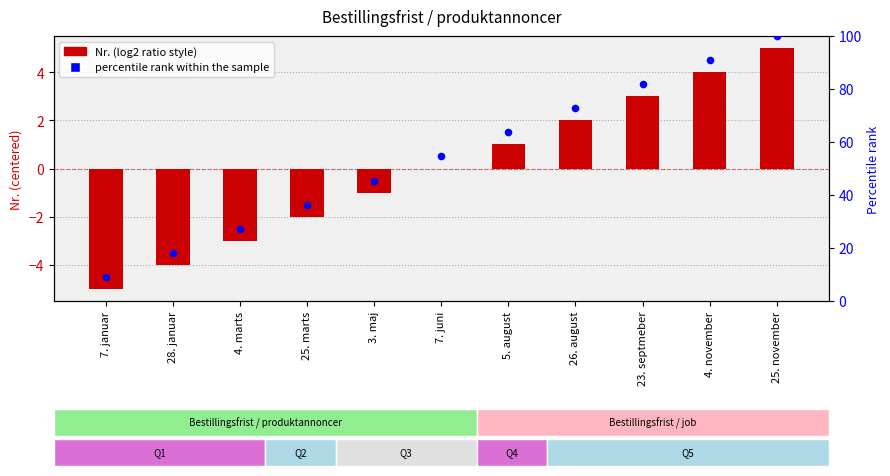

Which series contains the highest Y value?

percentile rank within the sample